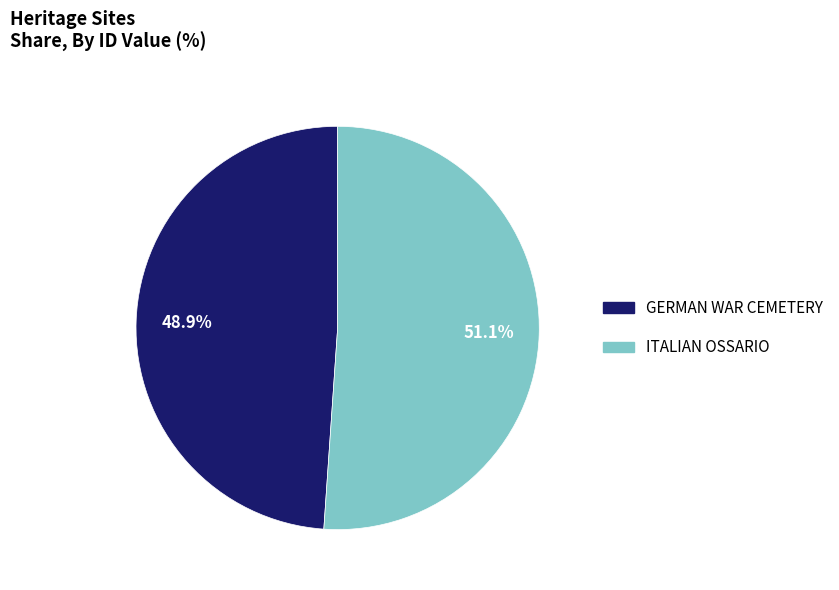

Approximately how many times larger is the value at ITALIAN OSSARIO compared to GERMAN WAR CEMETERY?

1.0